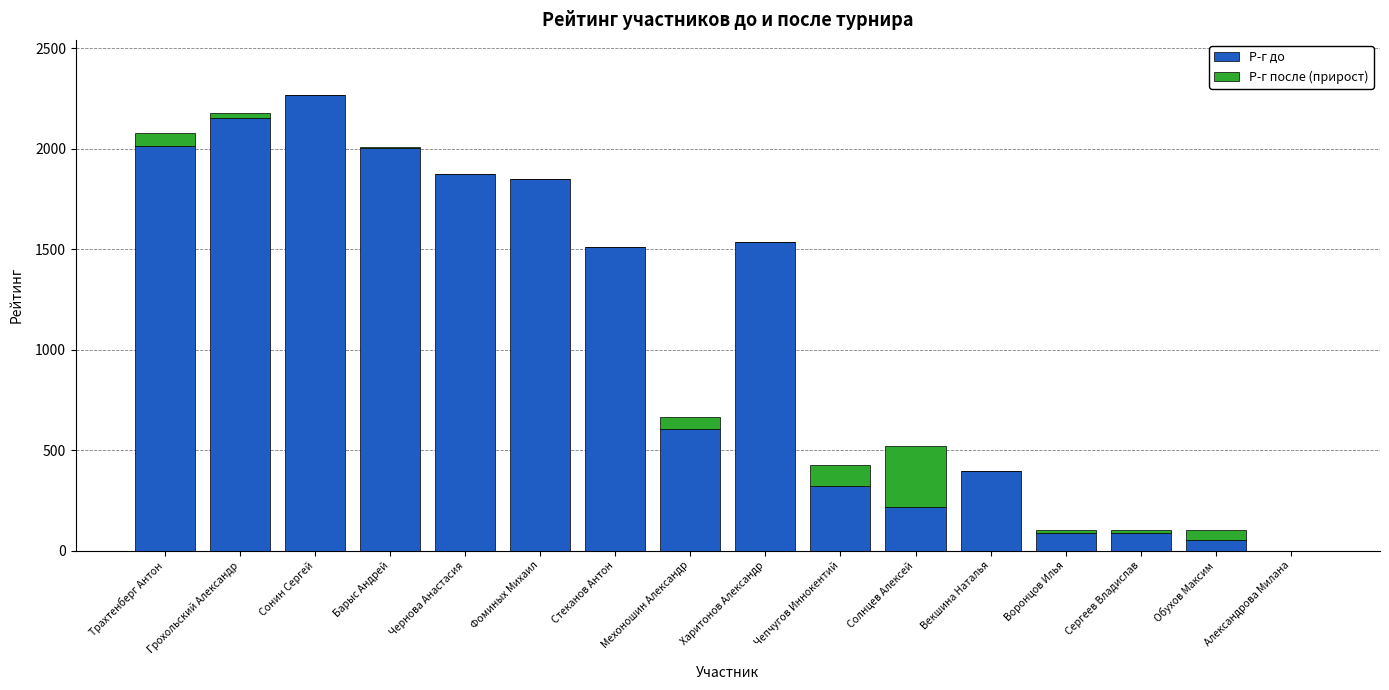

What is the sum of the Р-г до values at Чепчугов Иннокентий and Чернова Анастасия?

2196